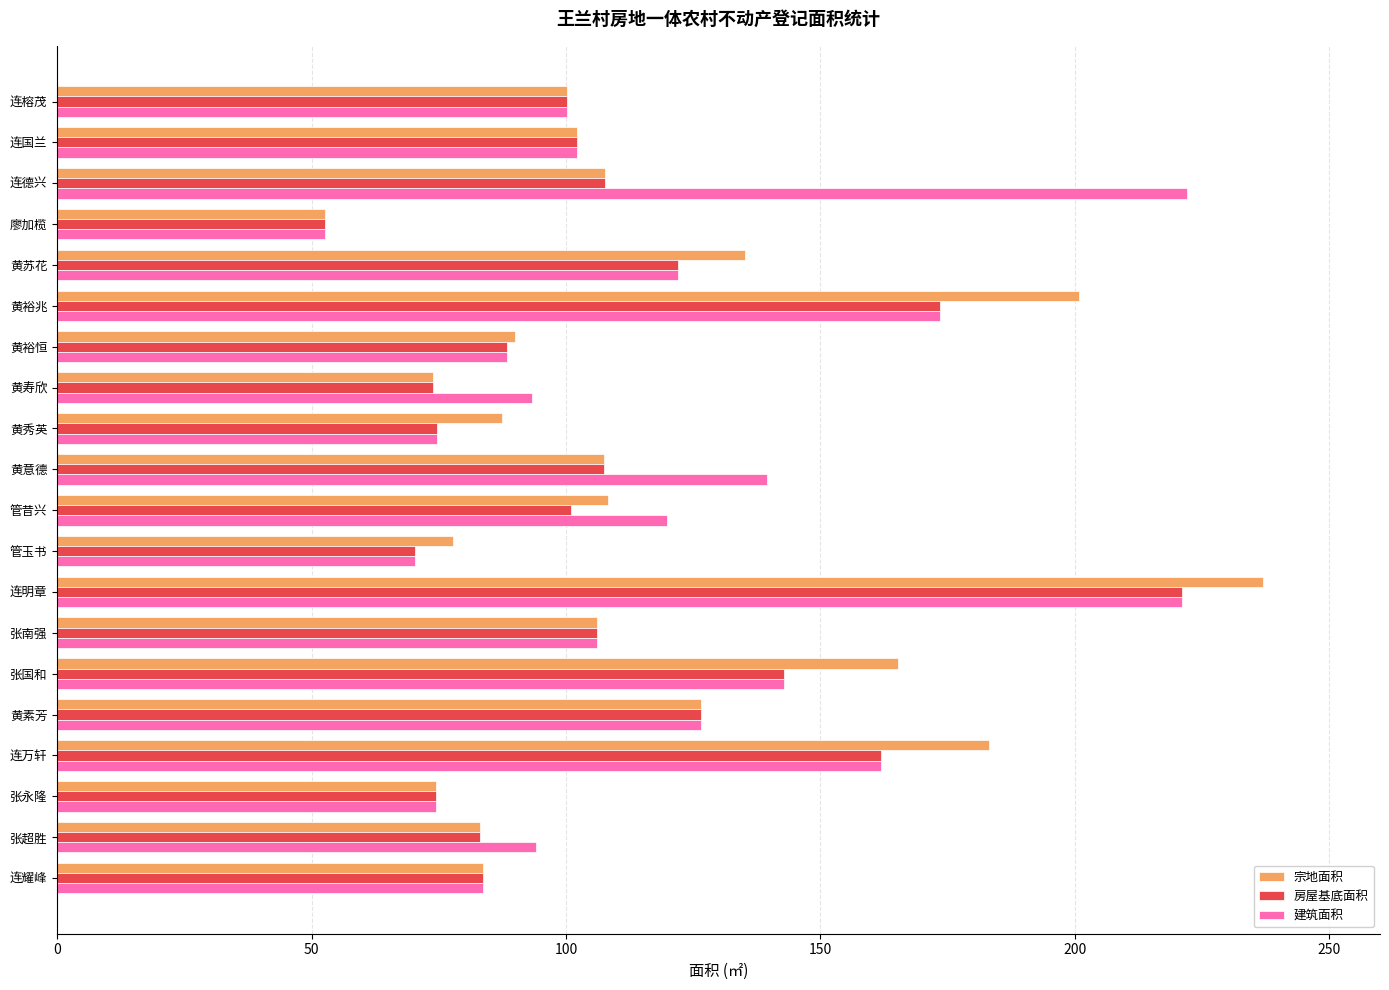

At how many categories does at least one series exceed 110?

9